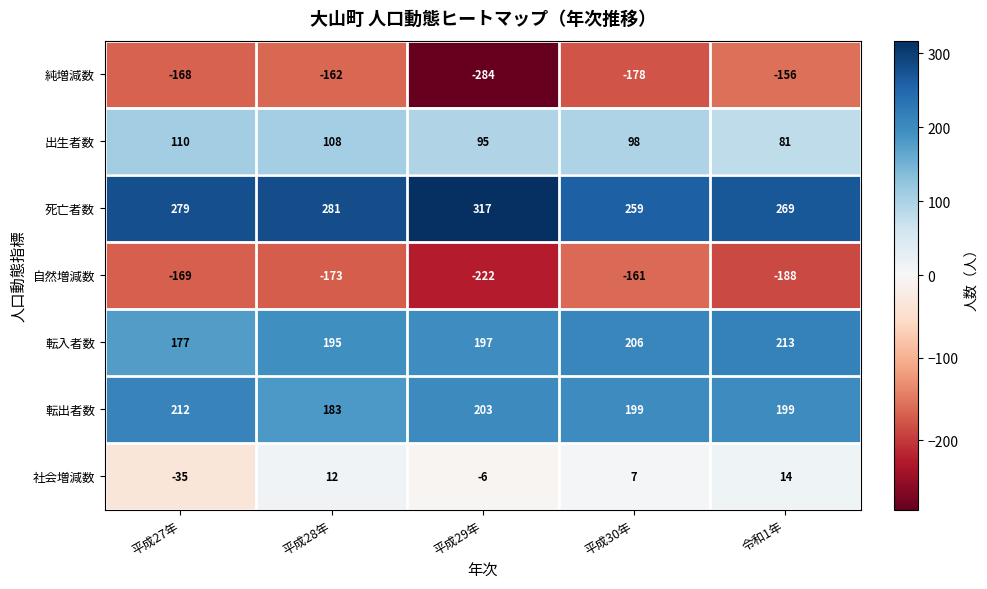

What is the sum of the 転入者数 values at 平成29年 and 令和1年?

410